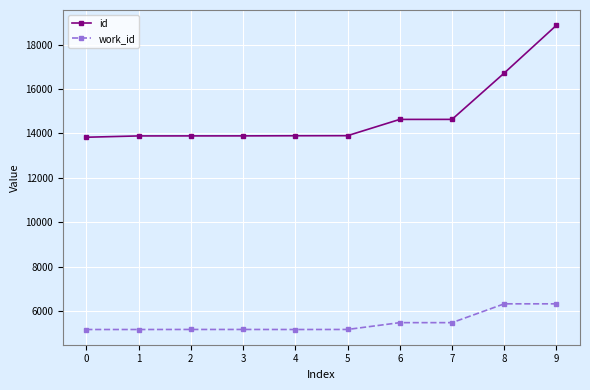

What is the total value across all series at 2?

19053